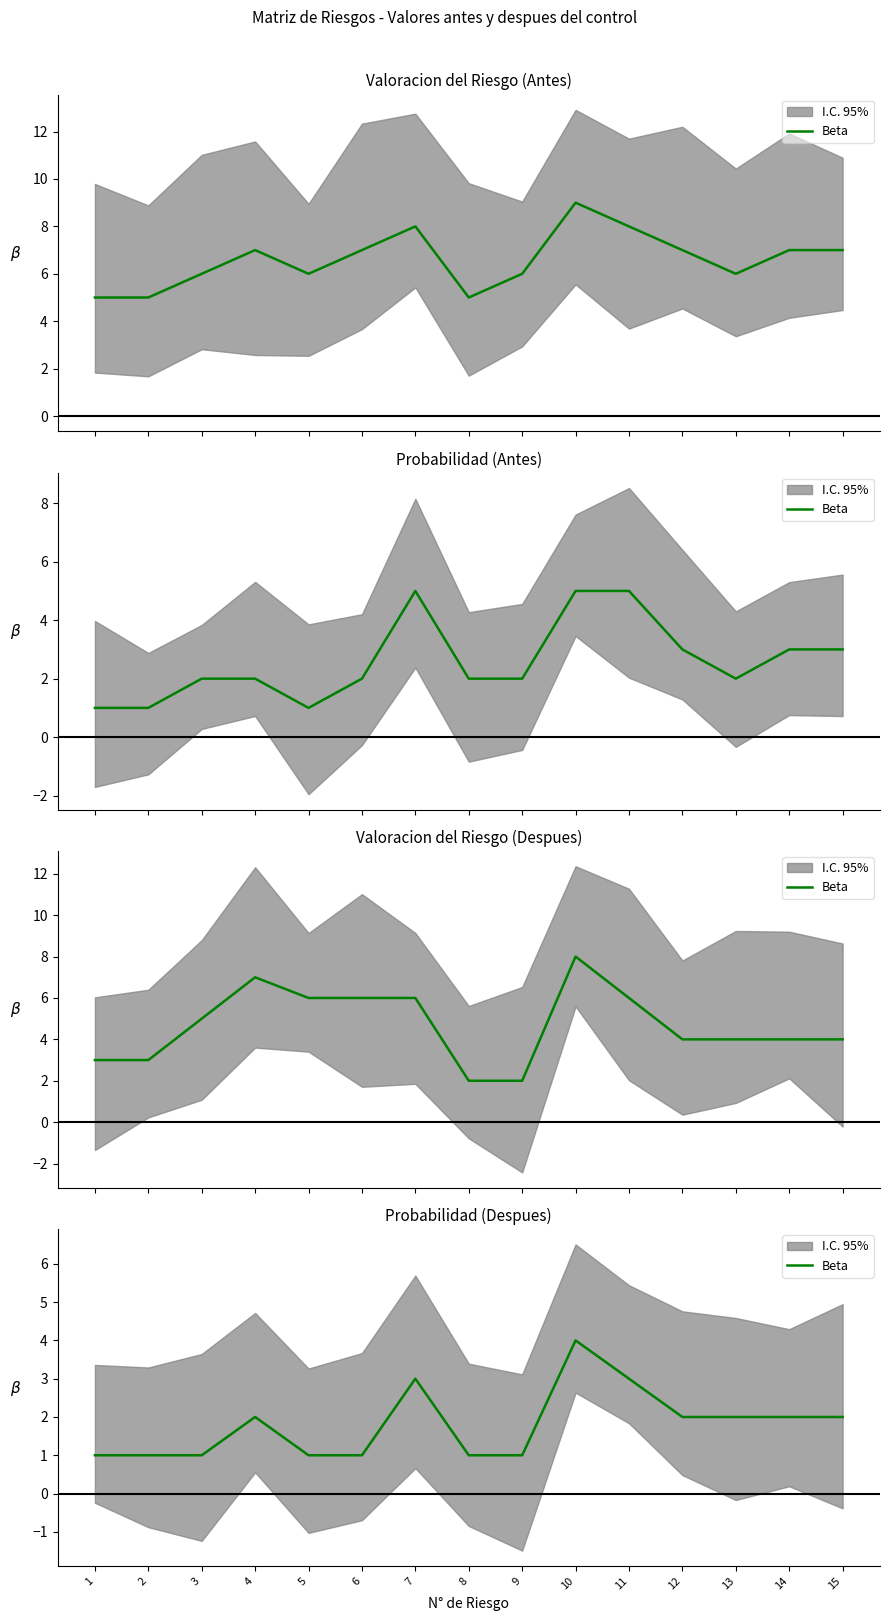

At which label is the value closest to 2?

4